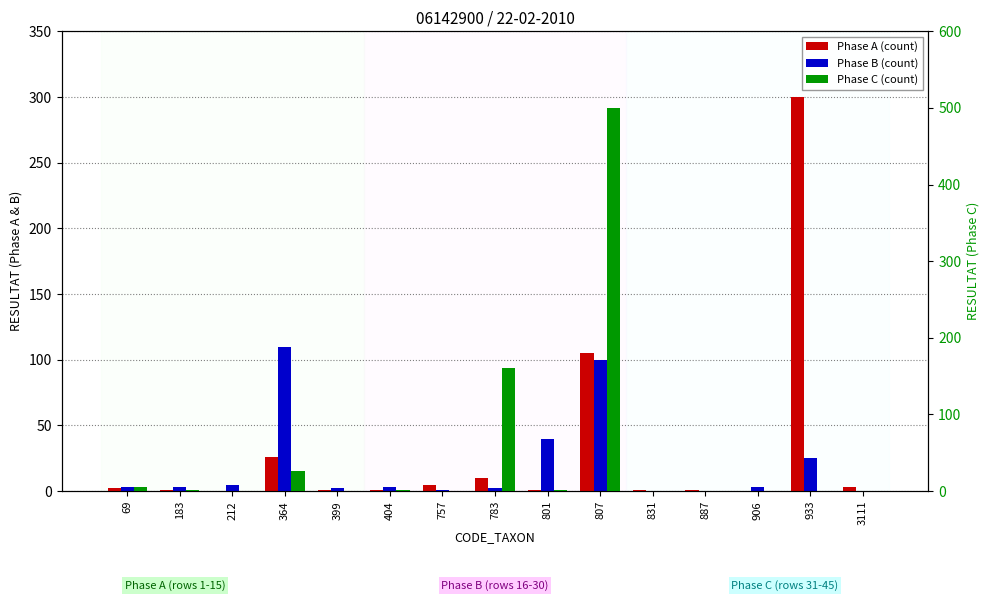

How many data points does each series have?

15